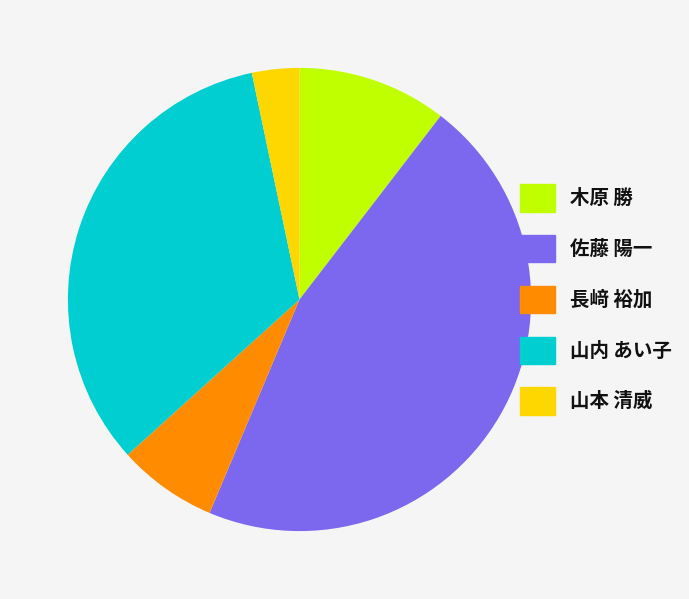

Which slice is the largest?

佐藤 陽一